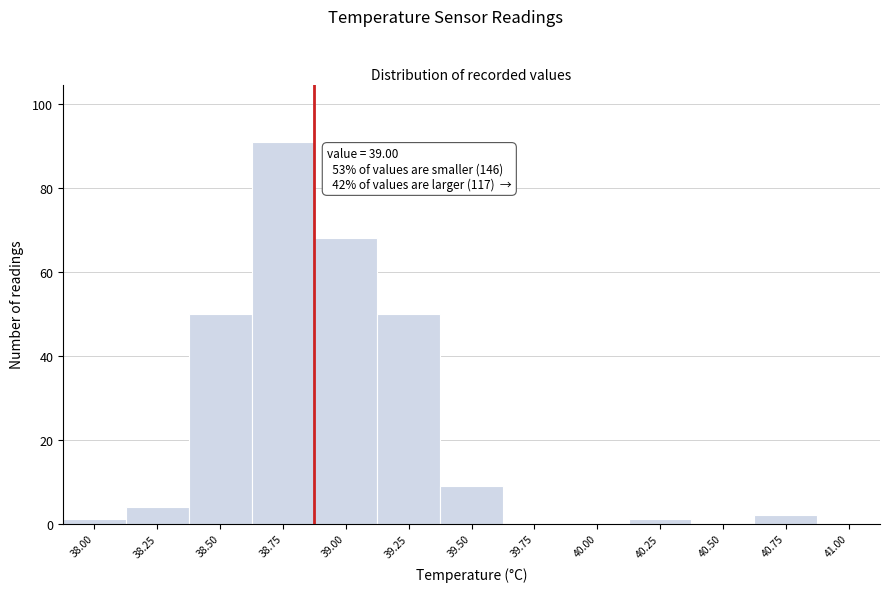

Reading left to right, transcribe all the data shown in this chart.

38.00=1	38.25=4	38.50=50	38.75=91	39.00=68	39.25=50	39.50=9	39.75=0	40.00=0	40.25=1	40.50=0	40.75=2	41.00=0